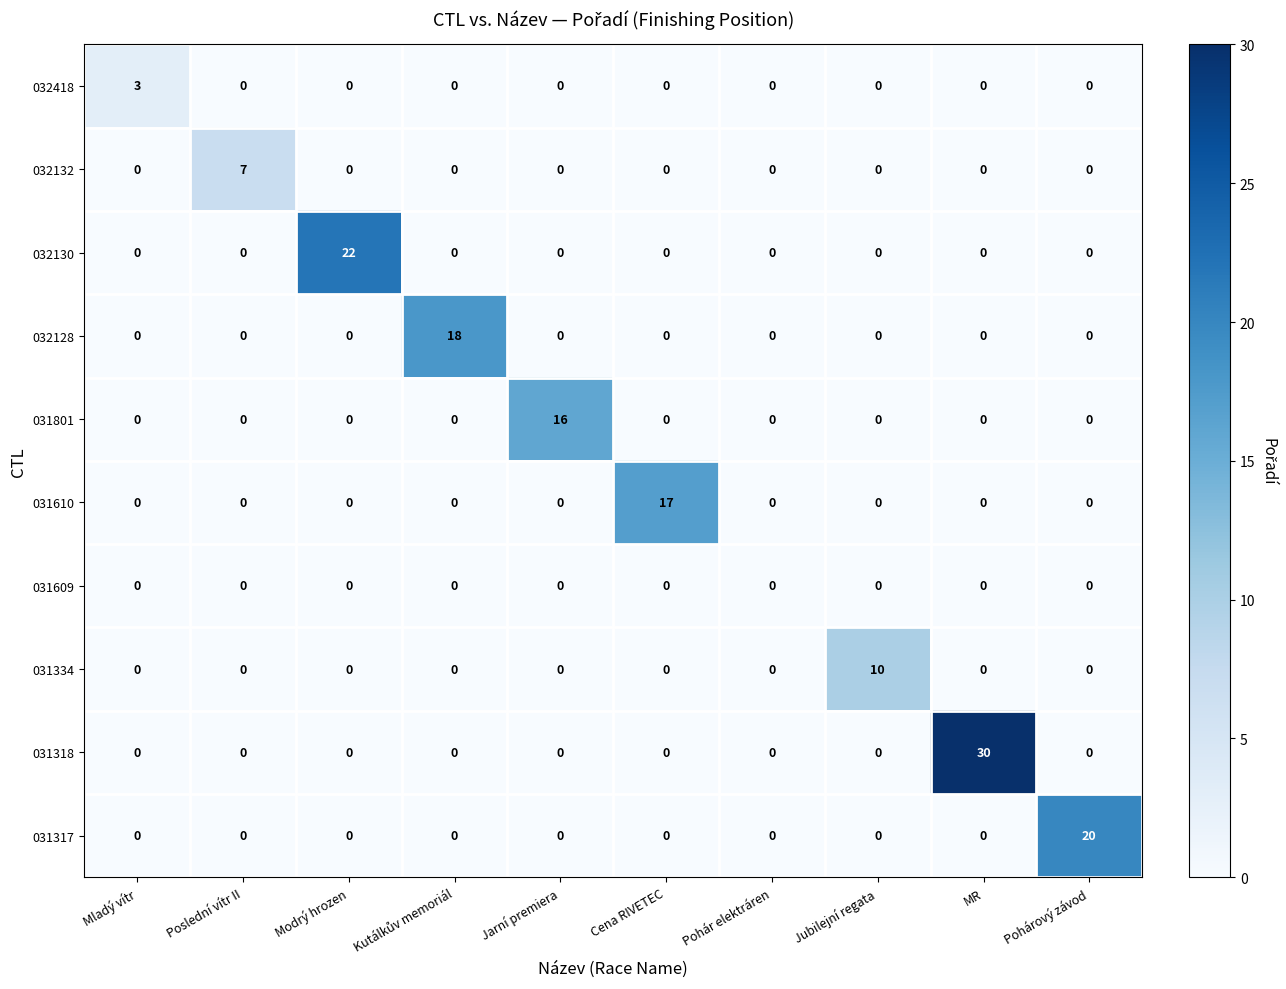

What is the sum of all 031317 values?

20